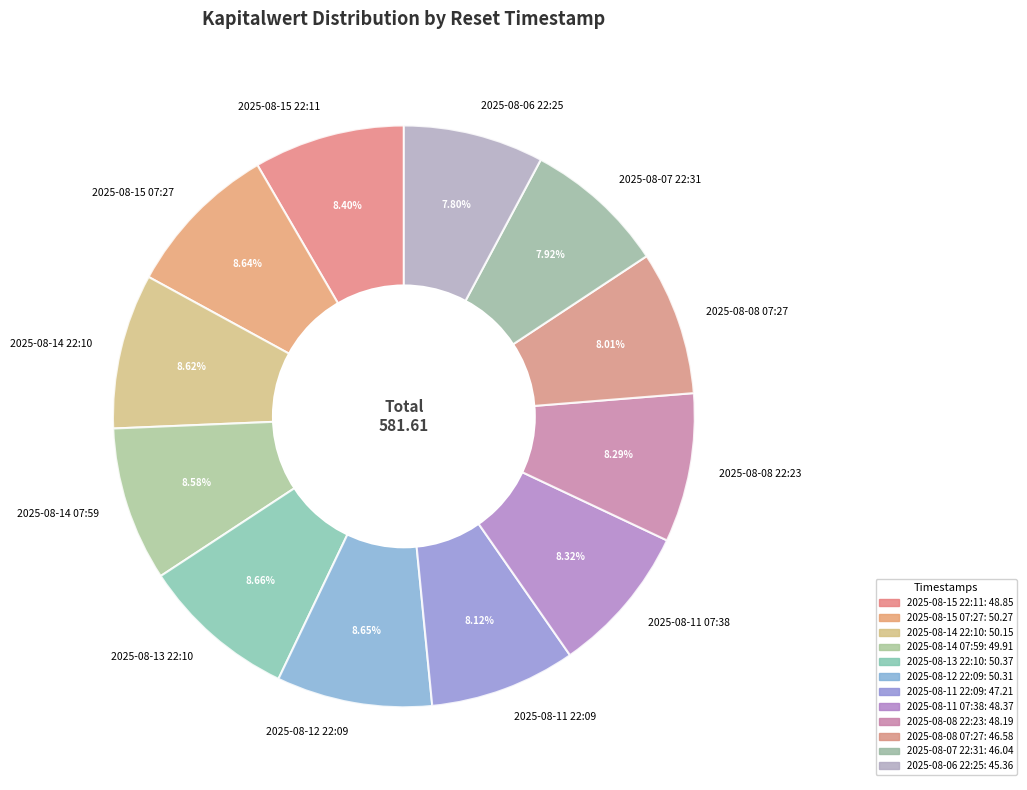

Is there any slice that represents more than half of the pie?

No